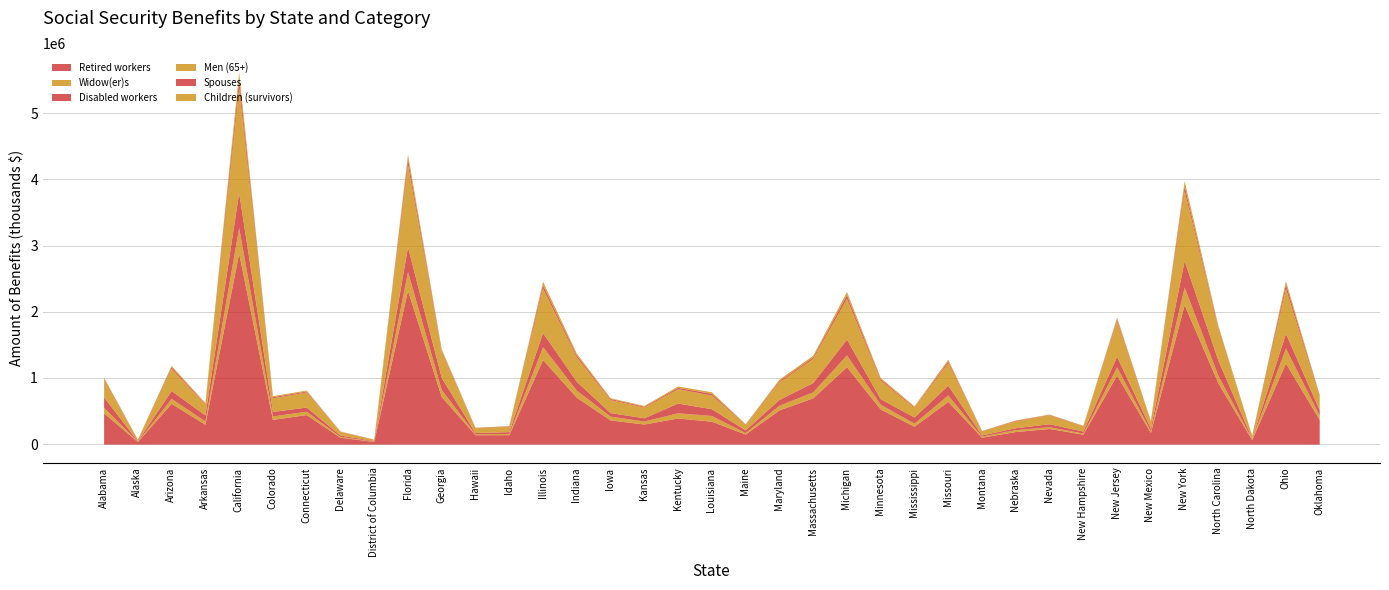

At which category does the chart reach its peak across all series?

California